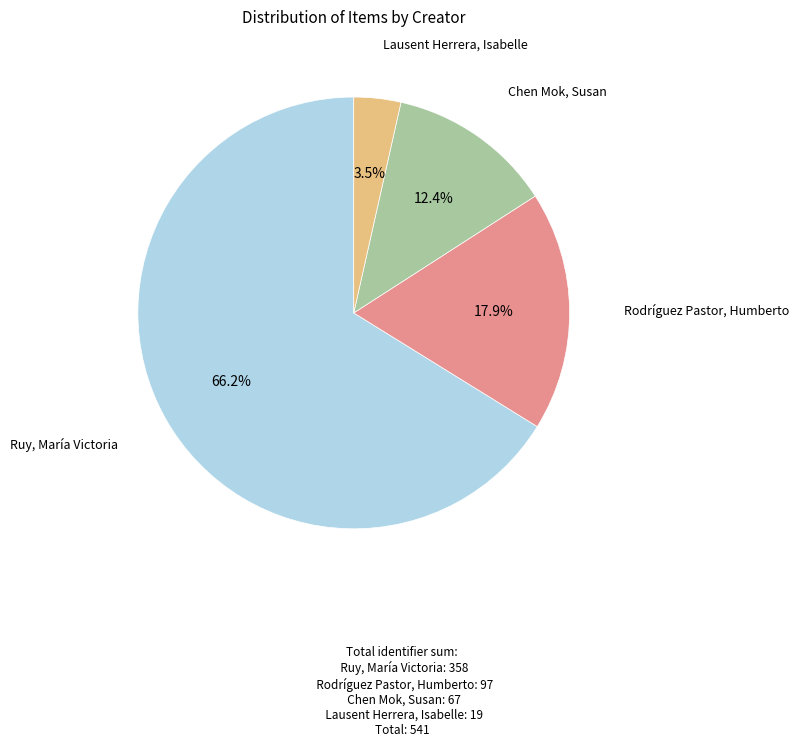

To the nearest percent, what is the average slice percentage?

25%